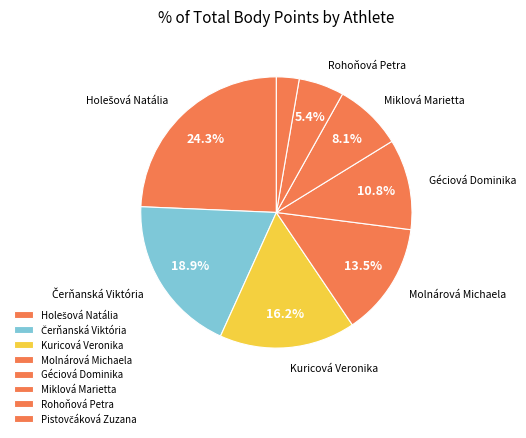

How many slices are in this pie chart?

8